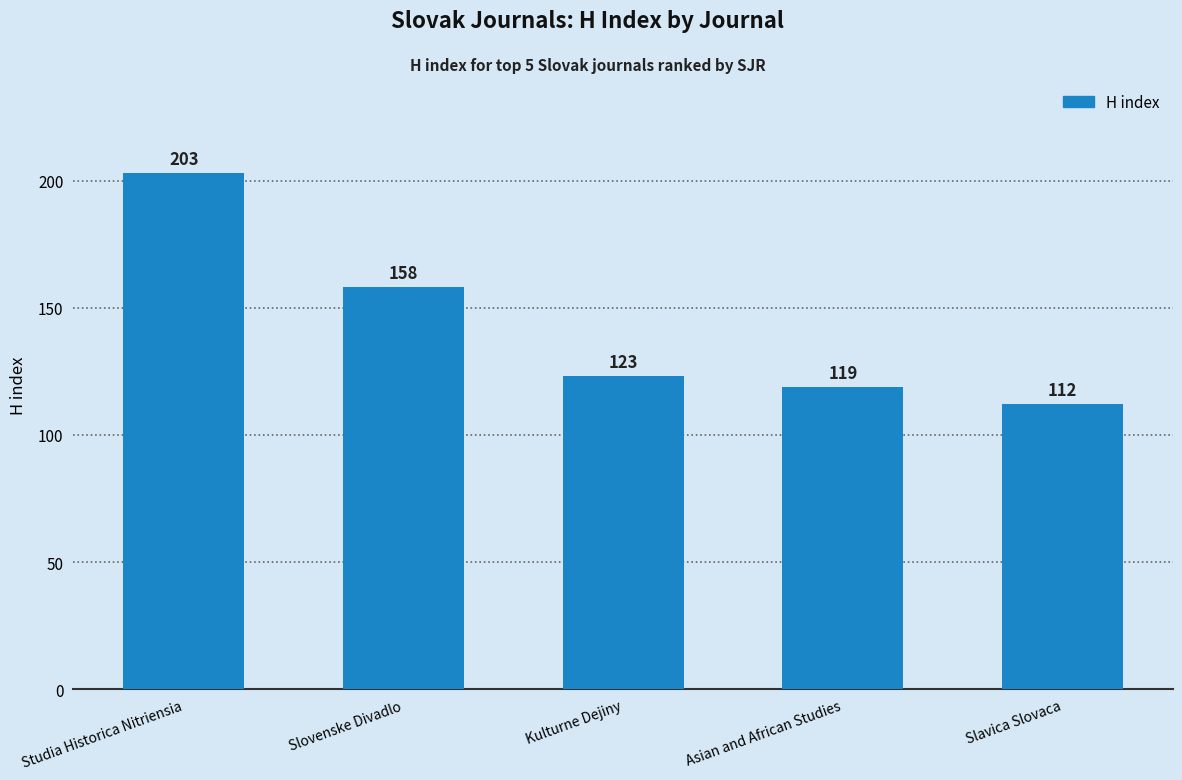

What is the label of the 4th bar from the right?

Slovenske Divadlo